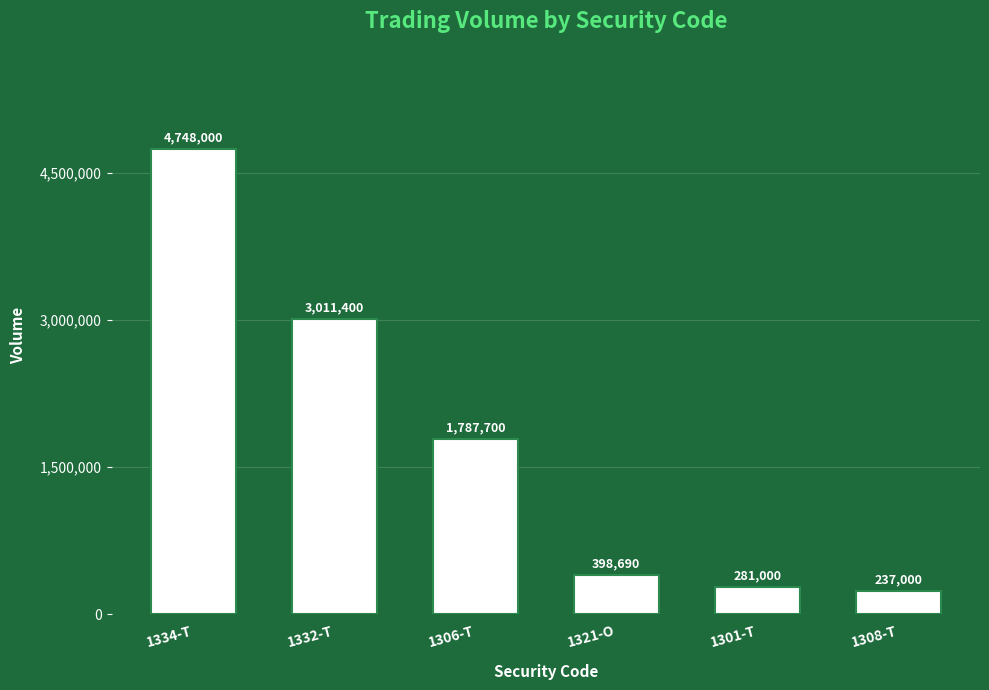

What is the sum of the values at 1321-O and 1308-T?

635690